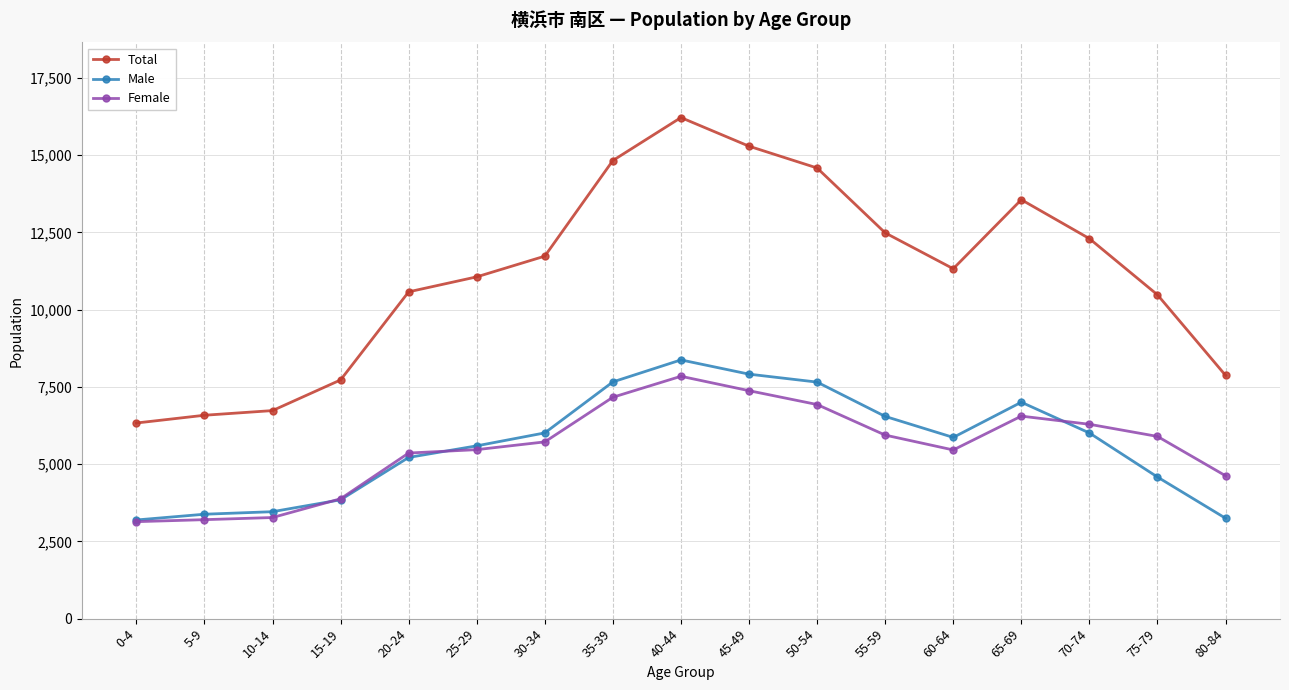

True or false: Female has more than 1 points higher than both neighbors.

True